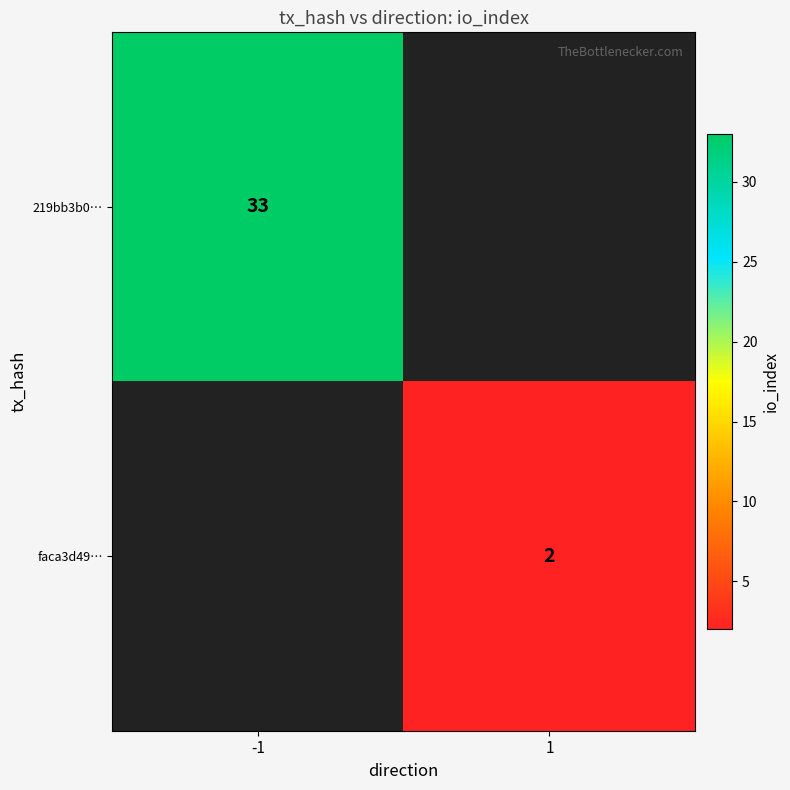

The 219bb3b0… series shows 33 at -1. True or false?

True